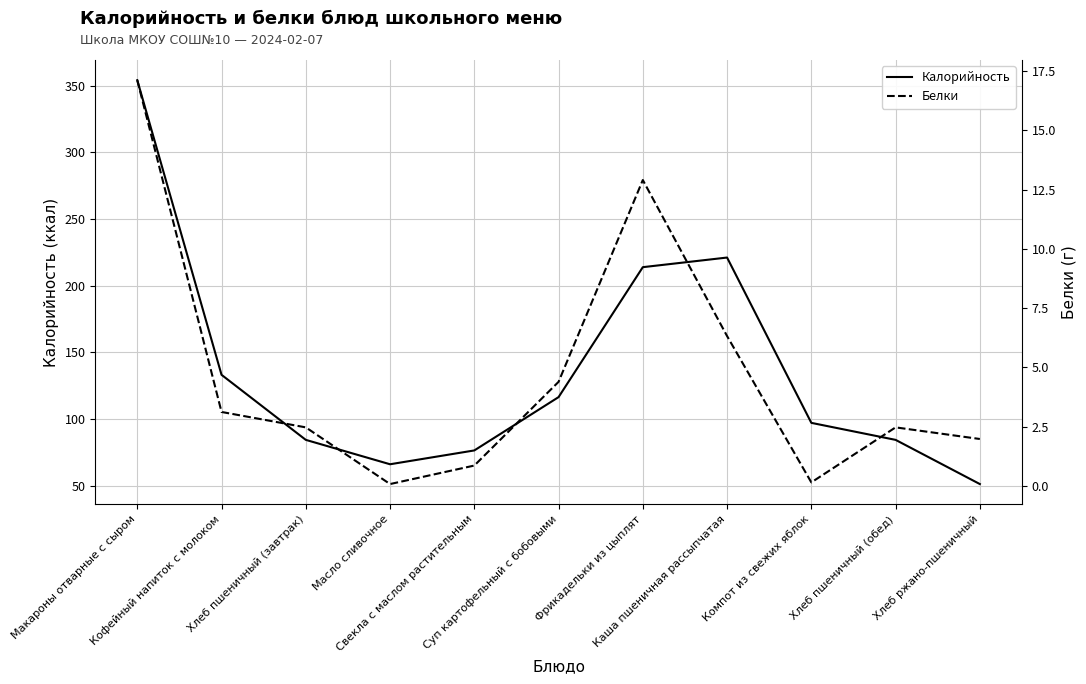

How many categories are shown in the chart?

11